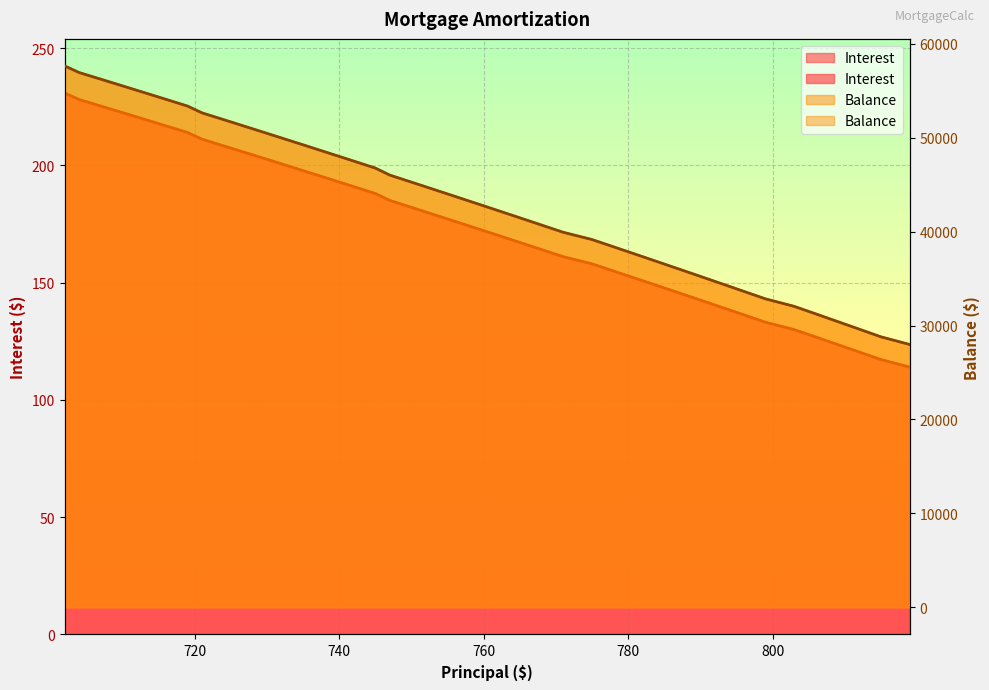

Rank the series by their average value, from highest to lowest.

Balance, Interest